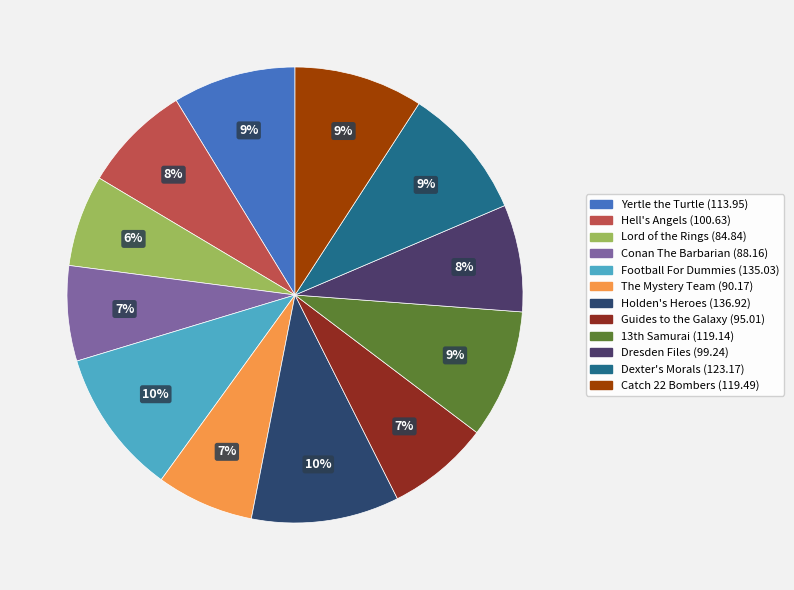

Which slice is the largest?

Holden's Heroes